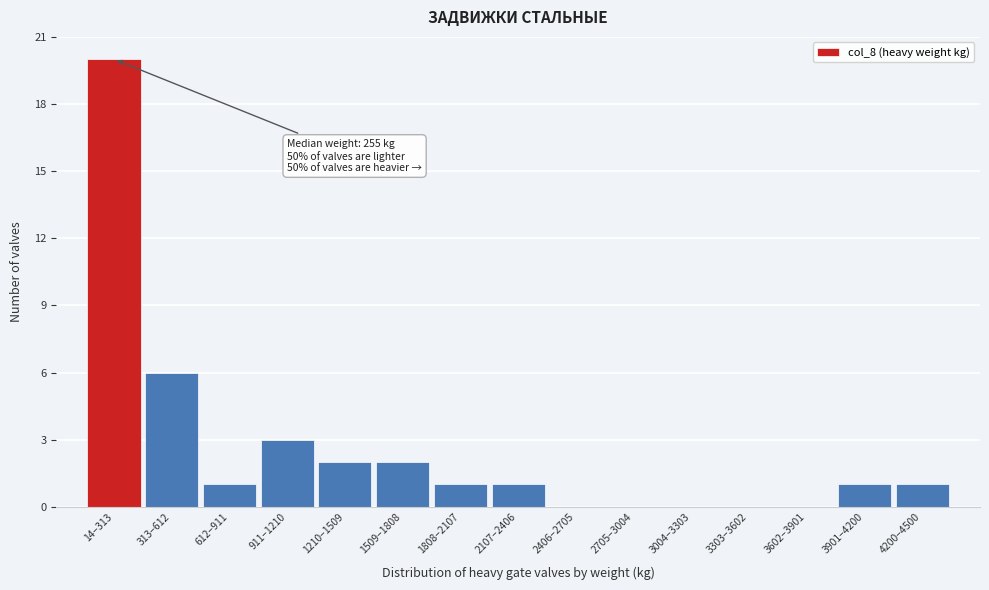

Reading left to right, transcribe all the data shown in this chart.

14–313=20	313–612=6	612–911=1	911–1210=3	1210–1509=2	1509–1808=2	1808–2107=1	2107–2406=1	2406–2705=0	2705–3004=0	3004–3303=0	3303–3602=0	3602–3901=0	3901–4200=1	4200–4500=1